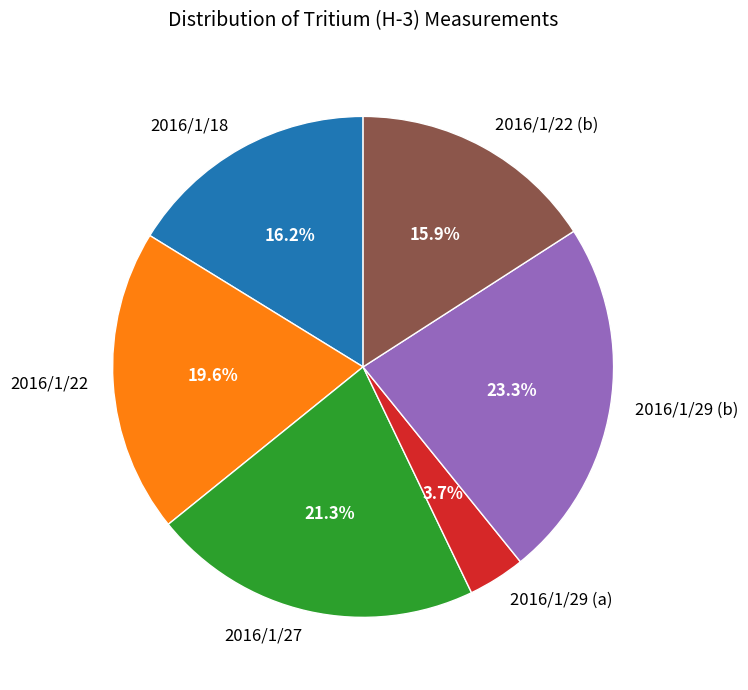

Which category has the biggest portion of the pie?

2016/1/29 (b)